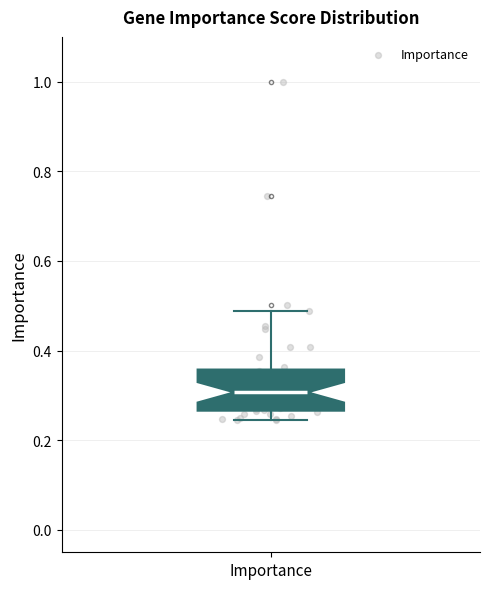

Transcribe this box plot: give where the median line is, the range the box spans, and where the two whiskers end, as read against the y-axis. The values are not printed on the chart, so give them approximately, as read against the axis.

median 0.30, box 0.26 to 0.36, whiskers 0.24 to 0.48